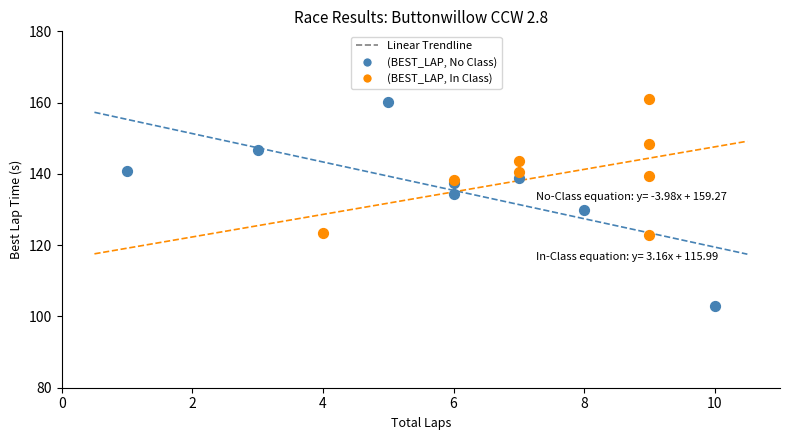

Which series contains the lowest Y value?

(BEST_LAP, No Class)